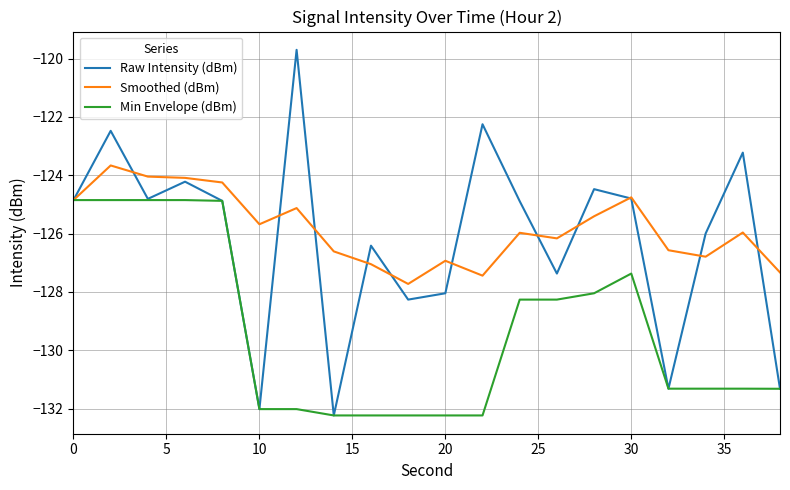

List the series in order of their peak value, lowest first.

Min Envelope (dBm), Smoothed (dBm), Raw Intensity (dBm)